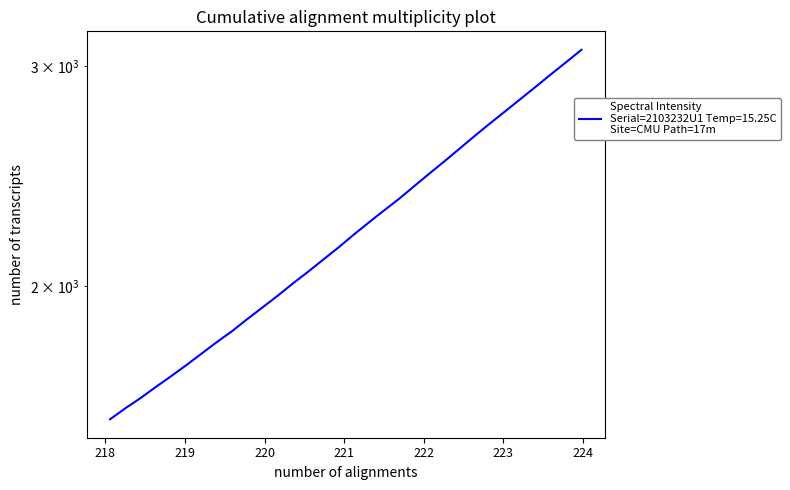

At which category does the chart reach its minimum across all series?

218.0596